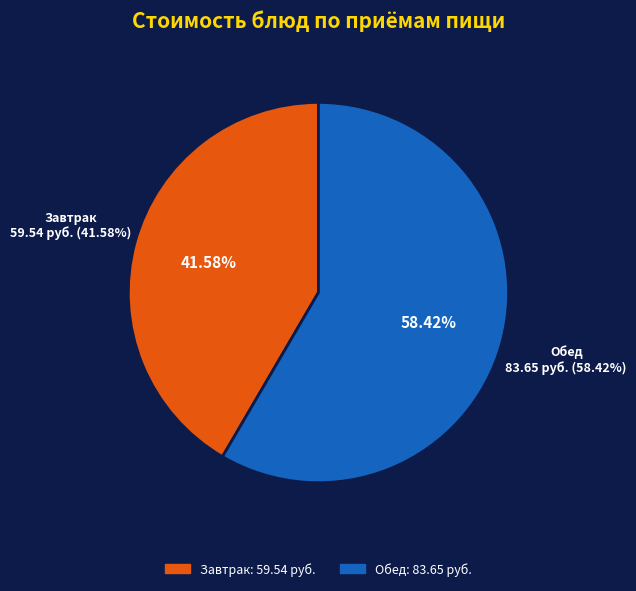

Is there any slice that represents more than half of the pie?

Yes